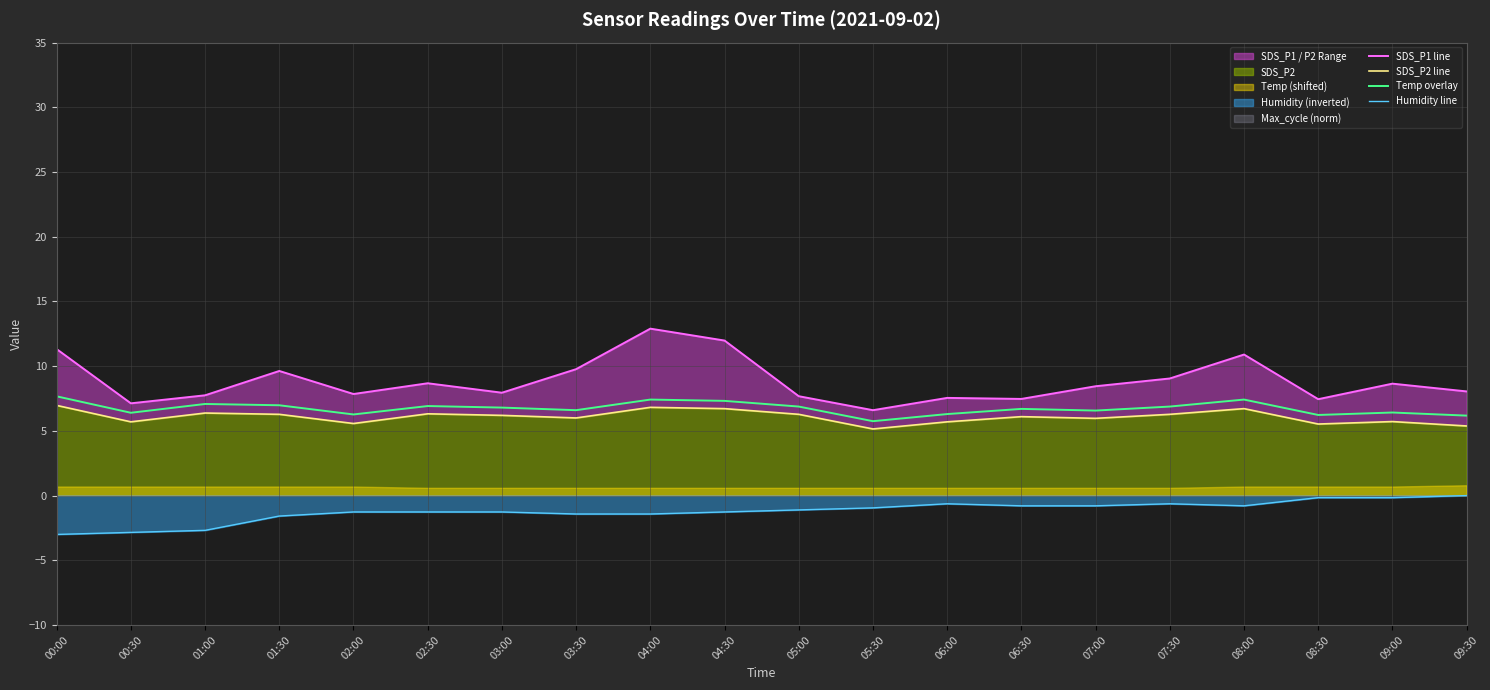

The SDS_P1 line series shows 18.3 at 08:00. True or false?

False